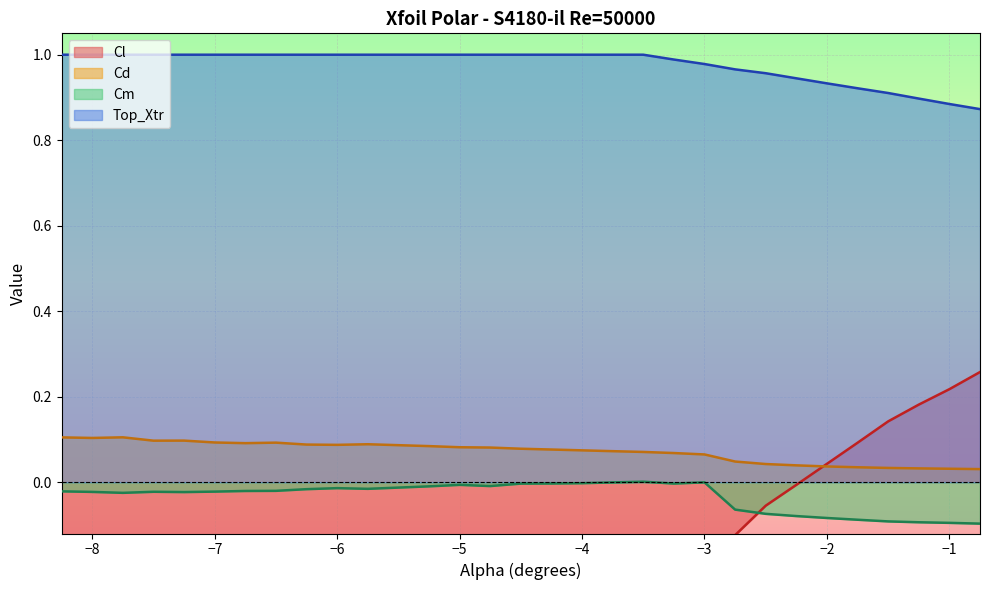

How many series are shown in this chart?

4